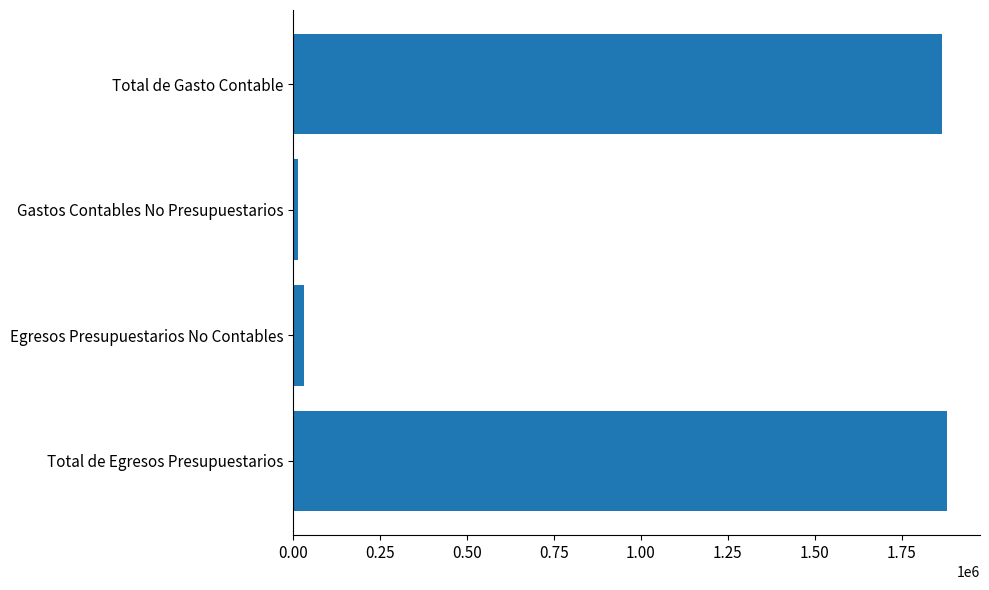

What is the sum of all values?

3790153.3